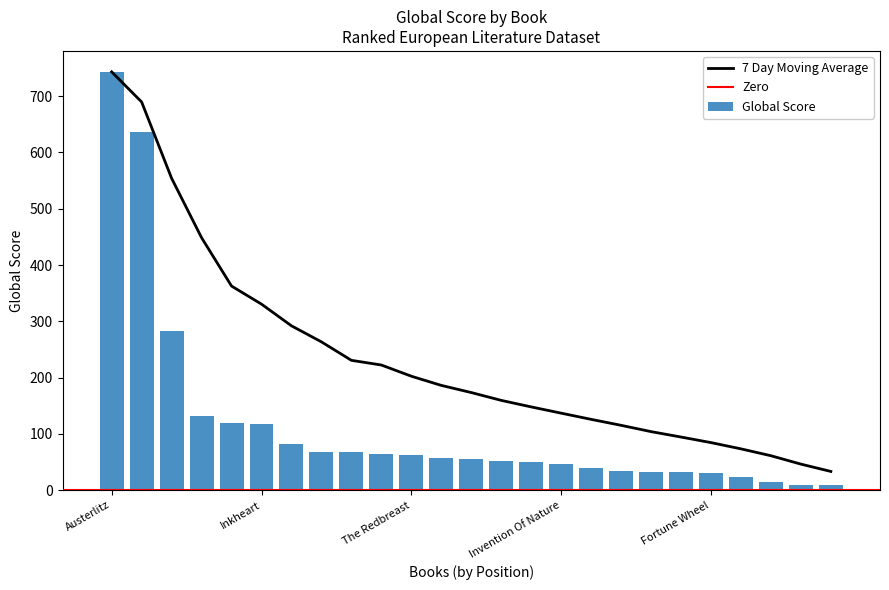

What is the total value across all series at The Book Thief?

1325.5